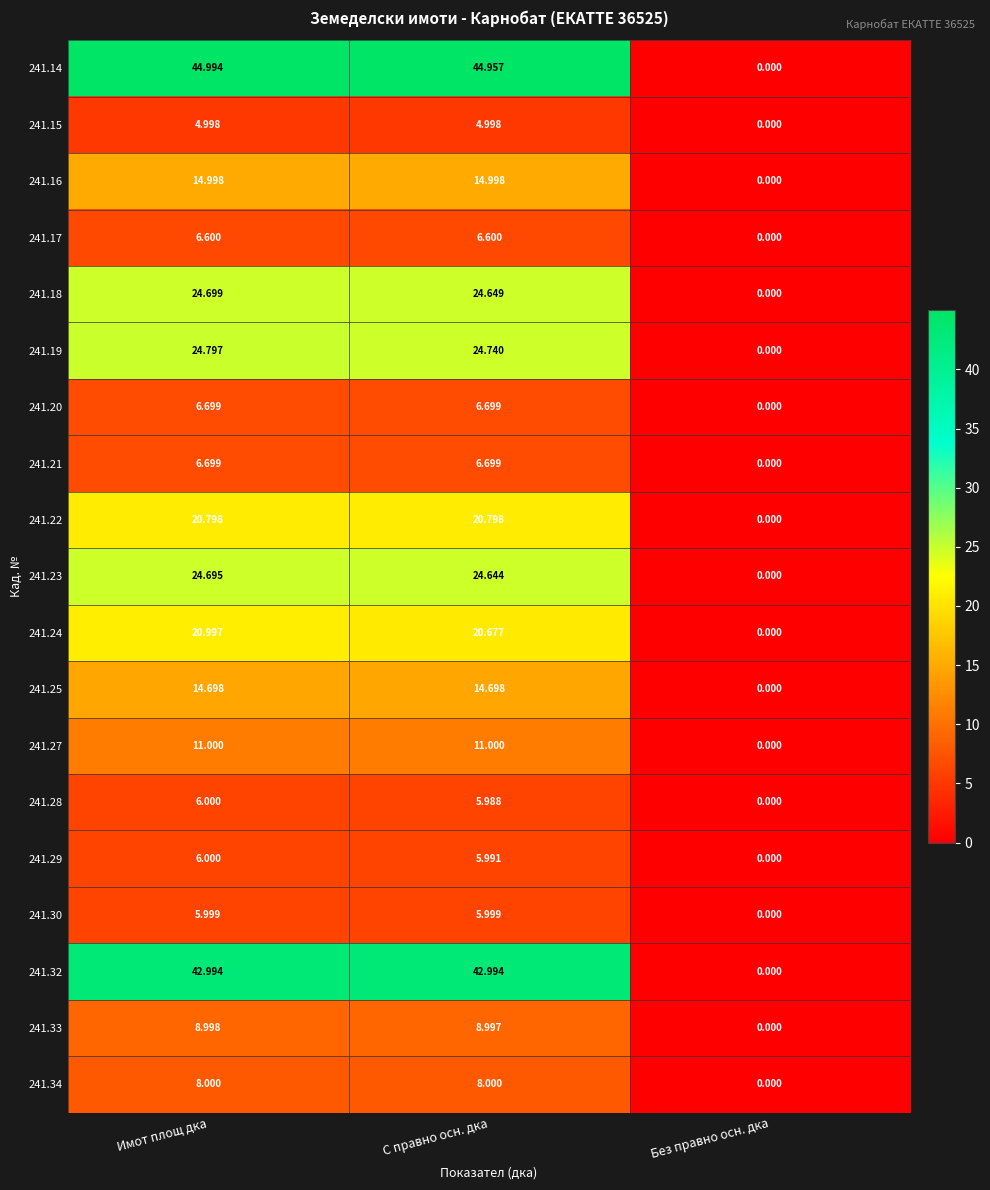

Which category has the lowest value across all series?

Без правно осн. дка